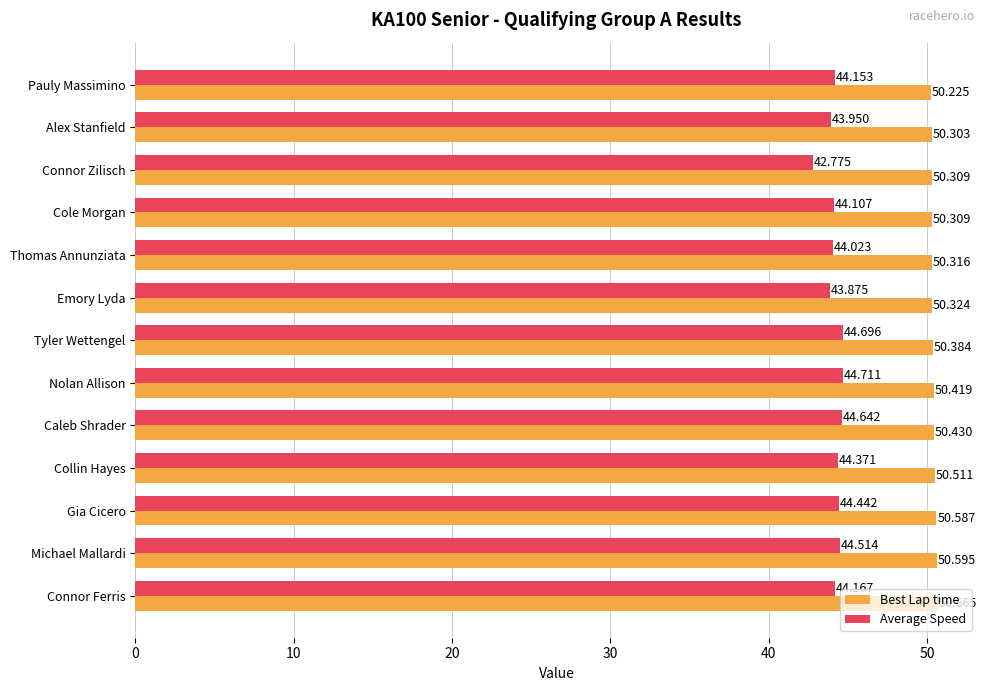

Which category has the highest value across all series?

Connor Ferris